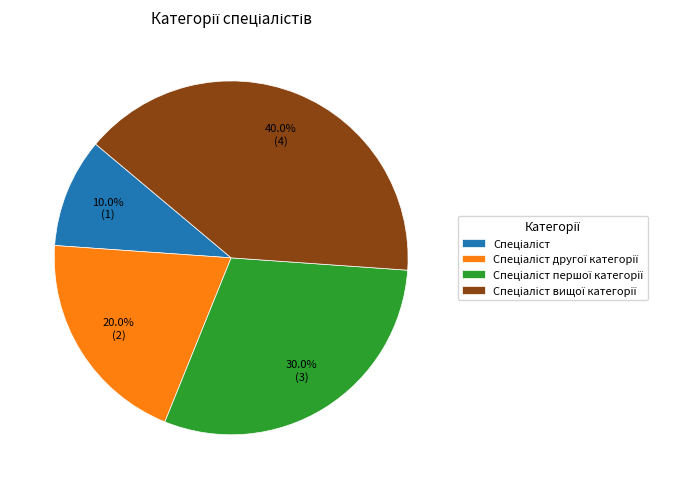

Is there any slice that represents more than half of the pie?

No